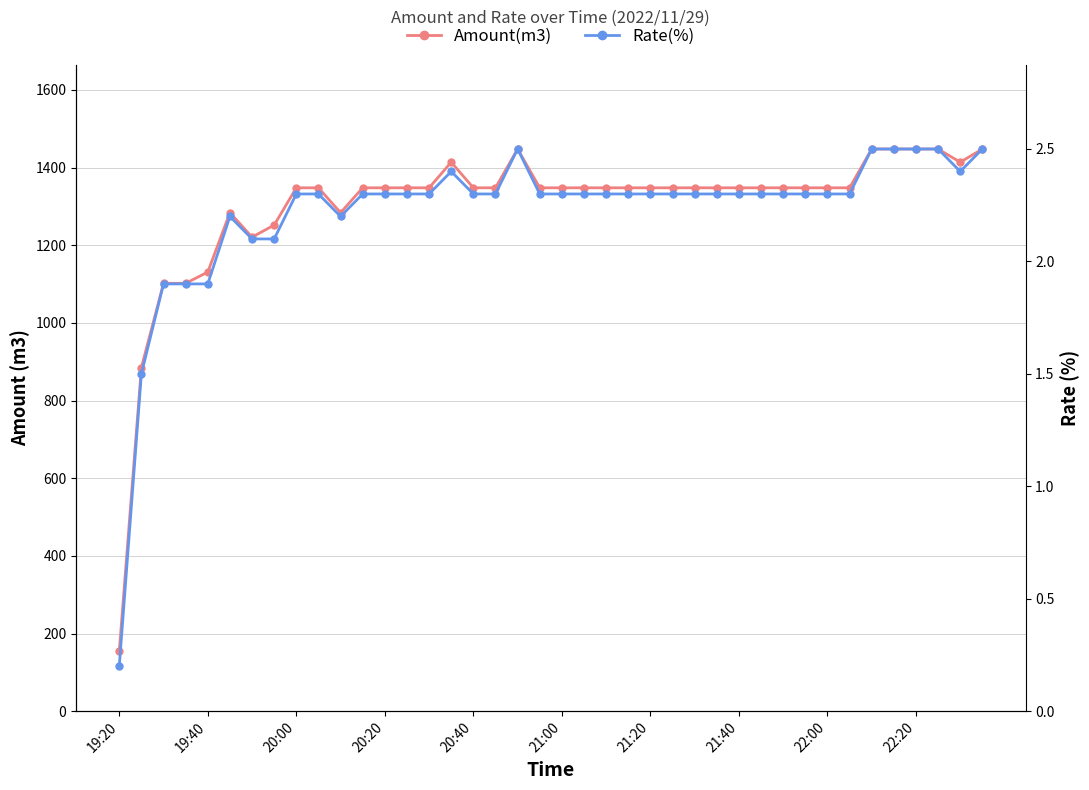

Reading right to left, extract all data points from this chart.

Amount(m3): 1448.0	1414.0	1448.0	1448.0	1448.0	1448.0	1348.0	1348.0	1348.0	1348.0	1348.0	1348.0	1348.0	1348.0	1348.0	1348.0	1348.0	1348.0	1348.0	1348.0	1348.0	1448.0	1348.0	1348.0	1414.0	1348.0	1348.0	1348.0	1348.0	1284.0	1348.0	1348.0	1252.0	1221.0	1284.0	1131.0	1102.0	1102.0	885.0	154.0
Rate(%): 2.5	2.4	2.5	2.5	2.5	2.5	2.3	2.3	2.3	2.3	2.3	2.3	2.3	2.3	2.3	2.3	2.3	2.3	2.3	2.3	2.3	2.5	2.3	2.3	2.4	2.3	2.3	2.3	2.3	2.2	2.3	2.3	2.1	2.1	2.2	1.9	1.9	1.9	1.5	0.2